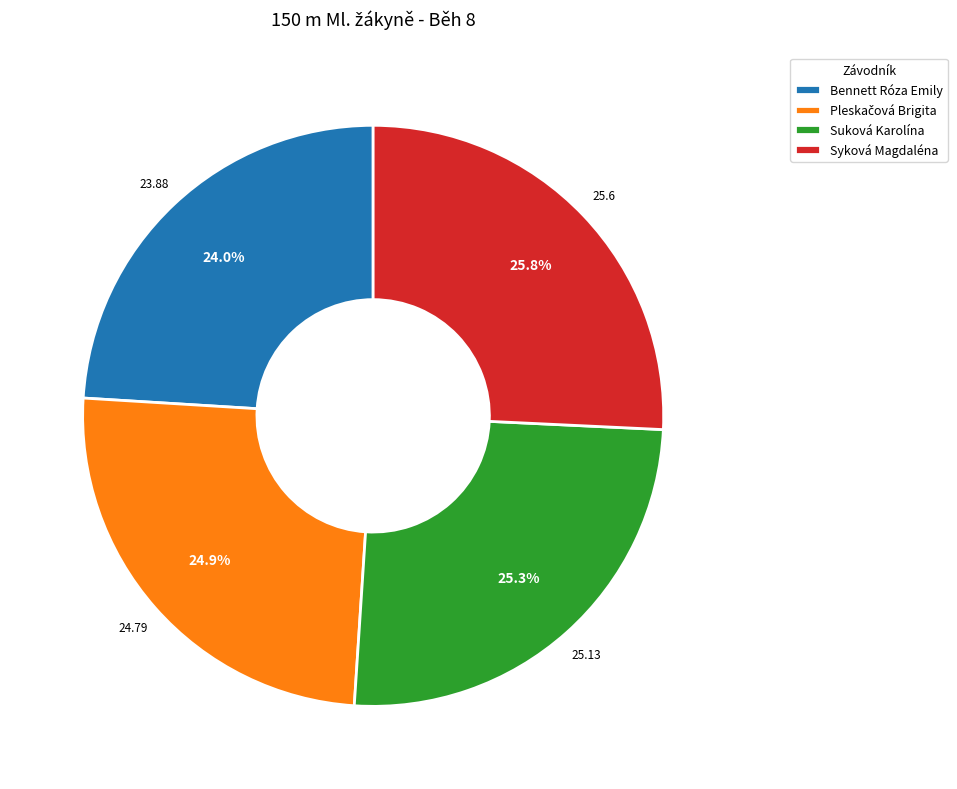

To the nearest percent, what is the difference between the largest and smallest slice percentages?

2%